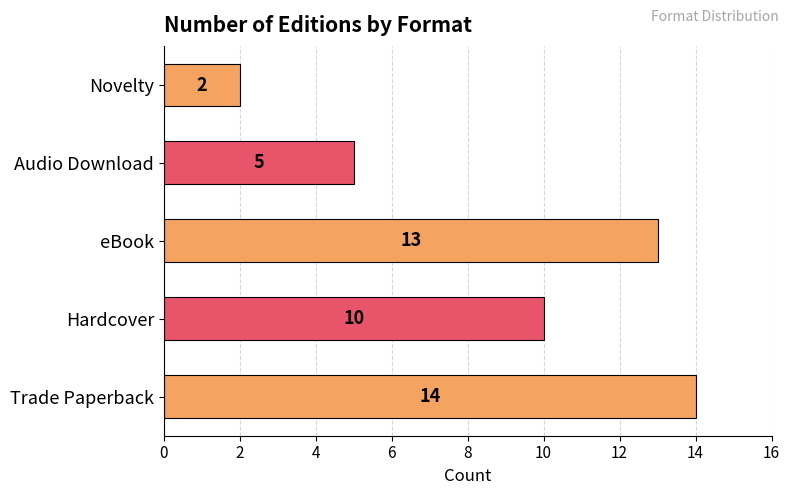

True or false: the data shows 5 at Hardcover.

False